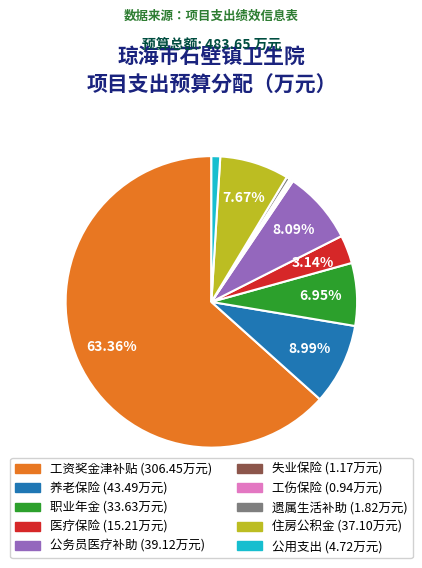

What portion of the pie excludes 住房公积金?

92.3%